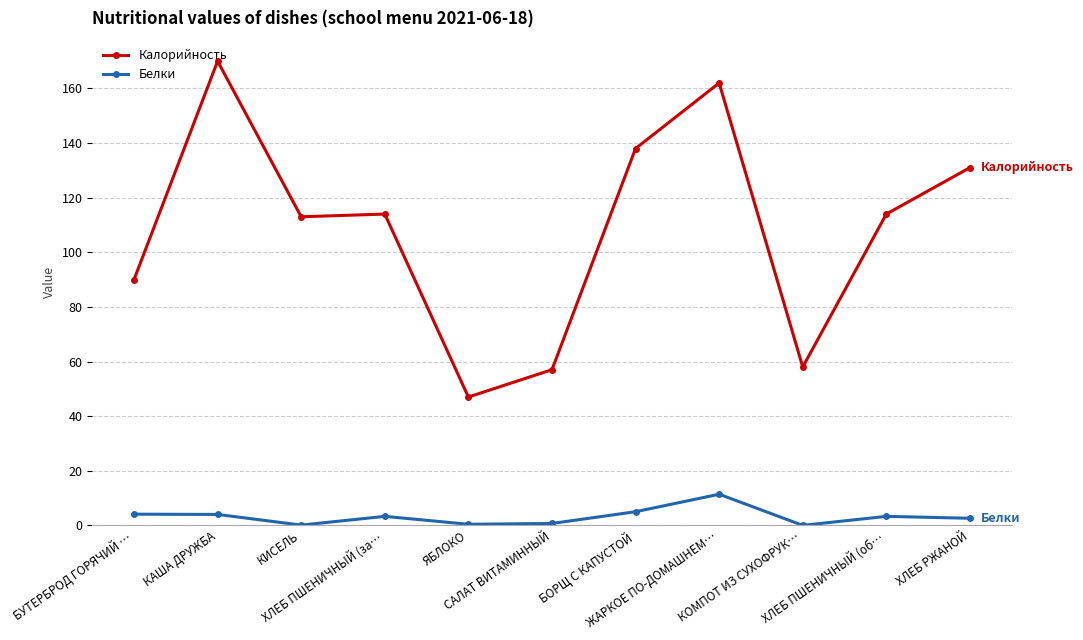

At how many categories does at least one series exceed 60?

8